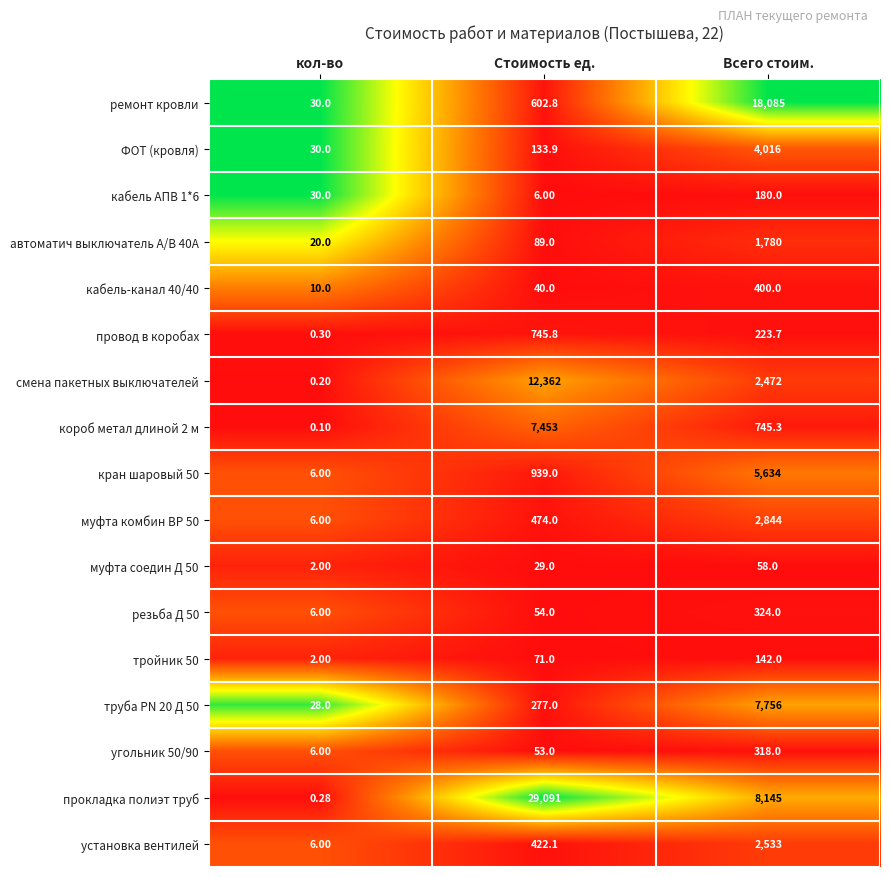

Where does the смена пакетных выключателей series first go above 2472?

Стоимость ед.